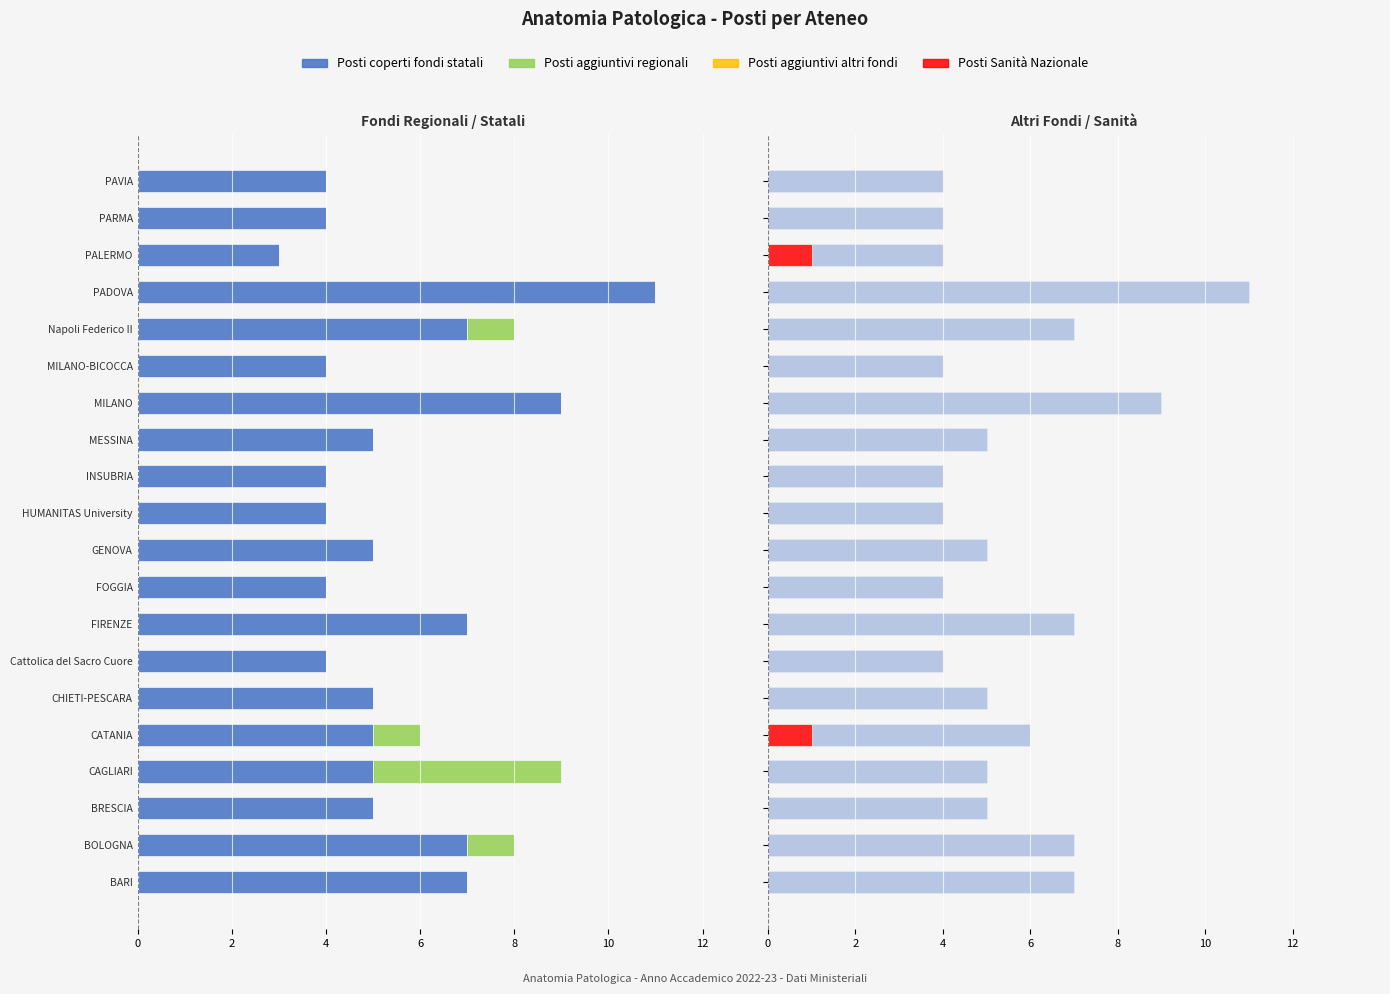

What are all the series names shown in the legend?

Posti coperti fondi statali, Posti aggiuntivi regionali, Posti aggiuntivi altri fondi, Posti Sanità Nazionale